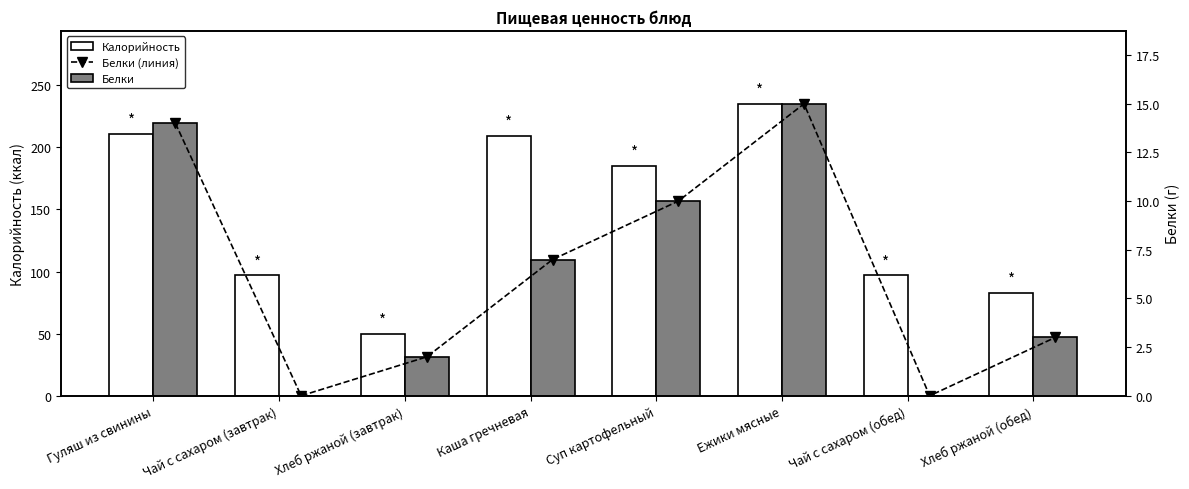

What is the sum of the Белки values at Чай с сахаром (завтрак) and Хлеб ржаной (обед)?

3